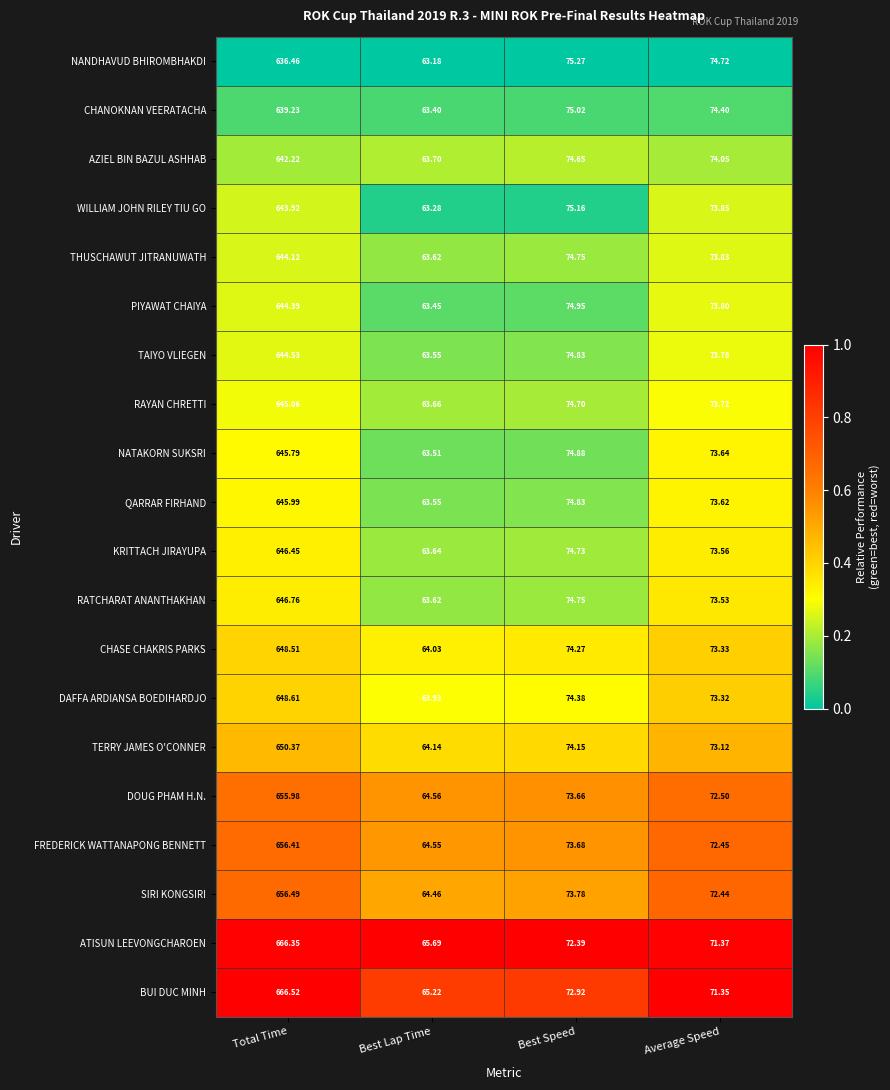

Rank the series at Average Speed from lowest to highest value.

BUI DUC MINH, ATISUN LEEVONGCHAROEN, SIRI KONGSIRI, FREDERICK WATTANAPONG BENNETT, DOUG PHAM H.N., TERRY JAMES O'CONNER, DAFFA ARDIANSA BOEDIHARDJO, CHASE CHAKRIS PARKS, RATCHARAT ANANTHAKHAN, KRITTACH JIRAYUPA, QARRAR FIRHAND, NATAKORN SUKSRI, RAYAN CHRETTI, TAIYO VLIEGEN, PIYAWAT CHAIYA, THUSCHAWUT JITRANUWATH, WILLIAM JOHN RILEY TIU GO, AZIEL BIN BAZUL ASHHAB, CHANOKNAN VEERATACHA, NANDHAVUD BHIROMBHAKDI